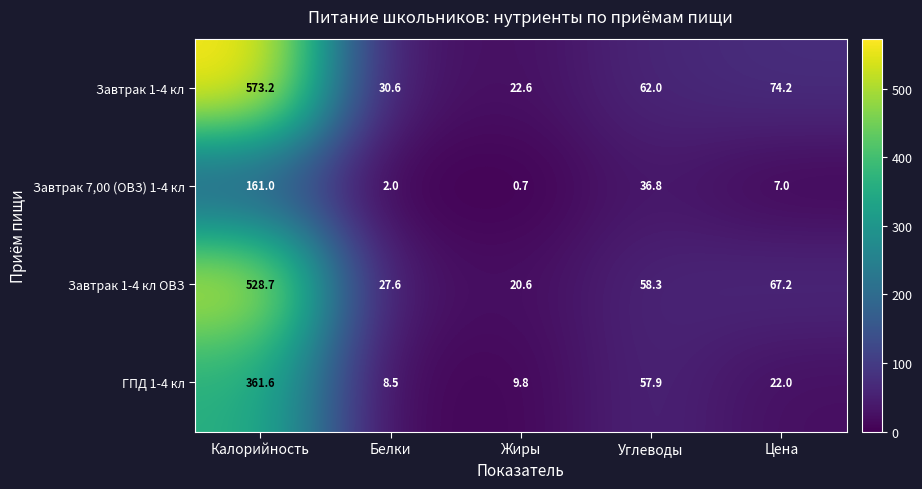

The value of Завтрак 7,00 (ОВЗ) 1-4 кл at Жиры is 0.7. True or false?

True